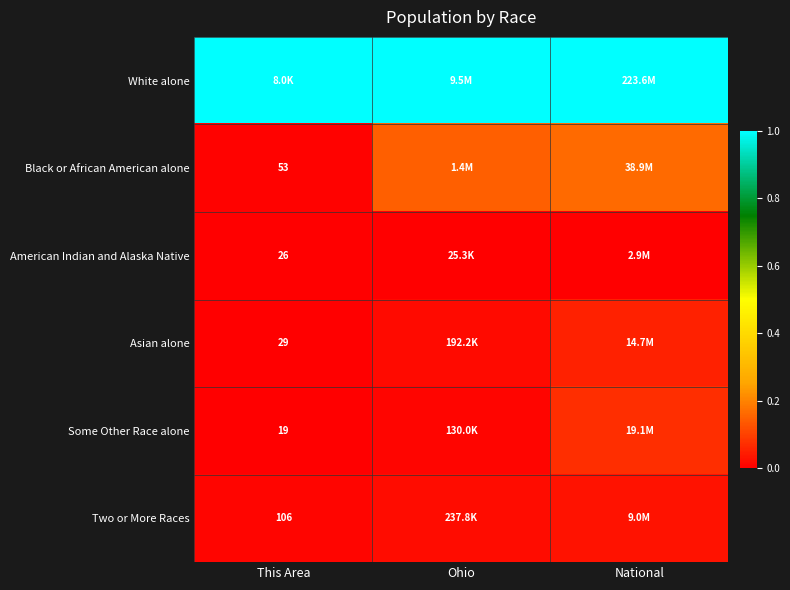

At how many categories does at least one series exceed 0?

3